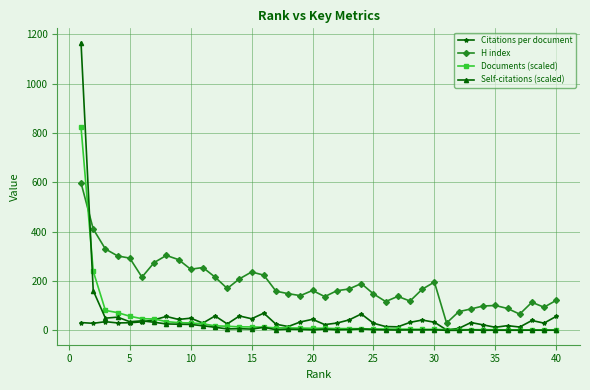

True or false: Self-citations (scaled) and H index cross at least once.

True